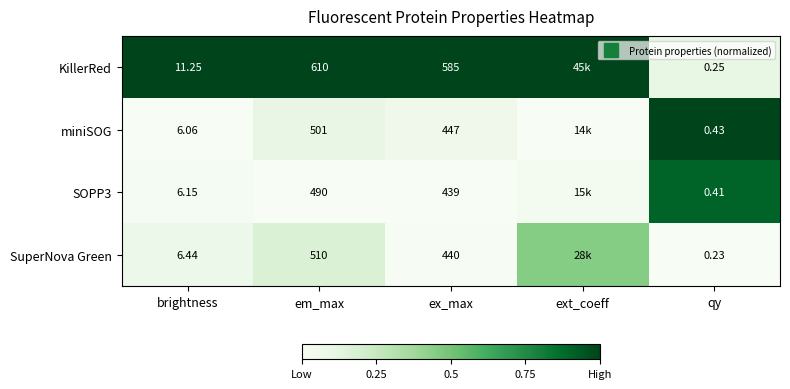

Between qy and ex_max, which is larger?

ex_max